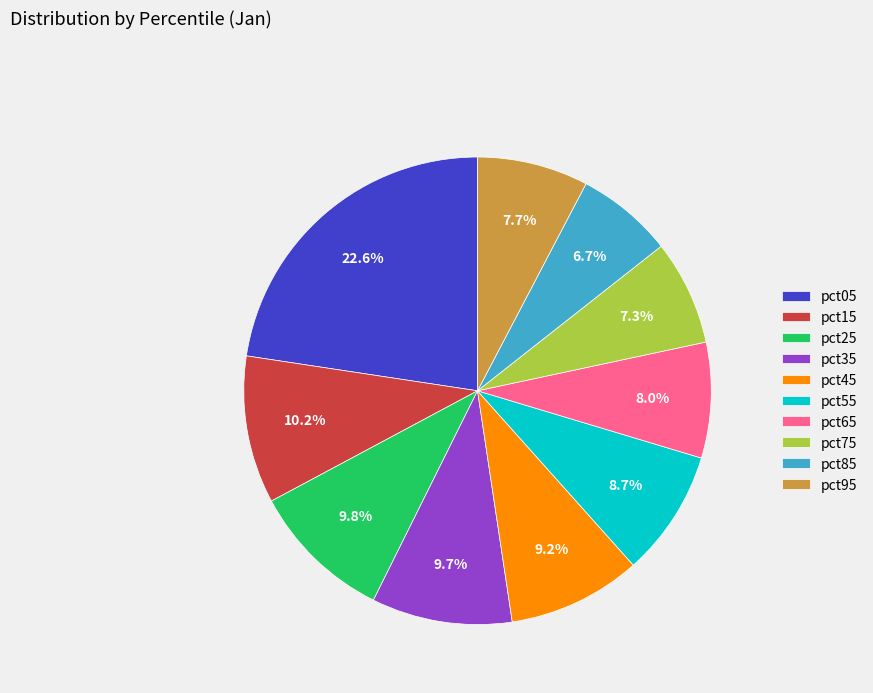

Is pct55 the majority of the pie?

No